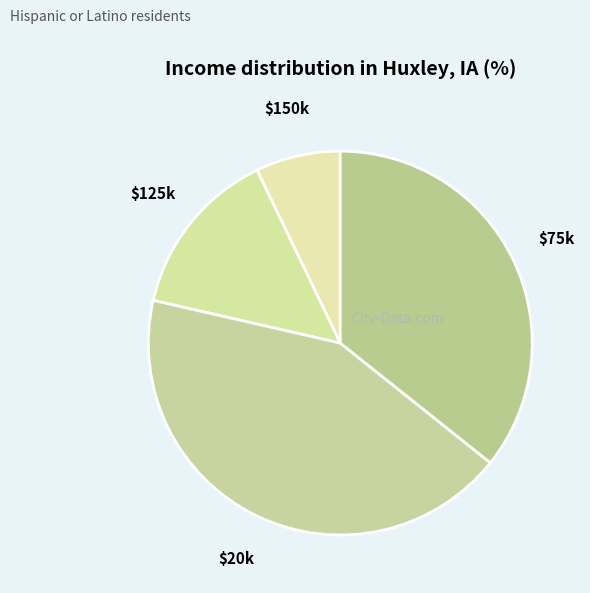

Which category has the biggest portion of the pie?

$20k